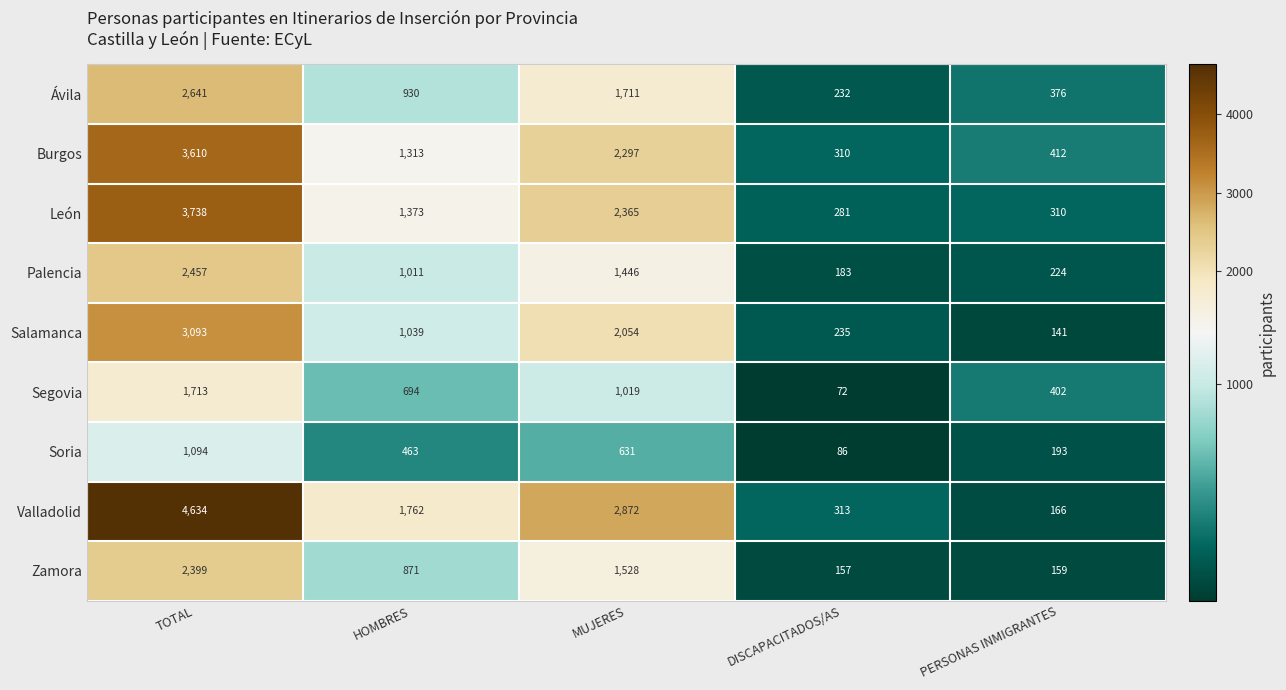

What is the lowest value of the León series?

281